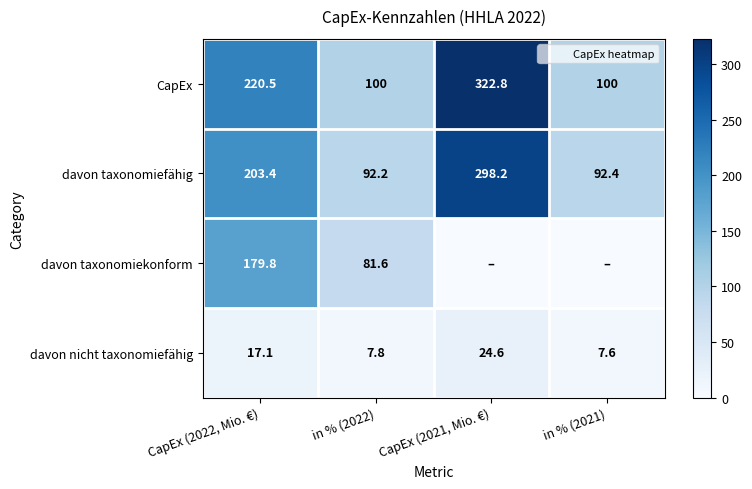

What is the sum of all CapEx values?

743.3